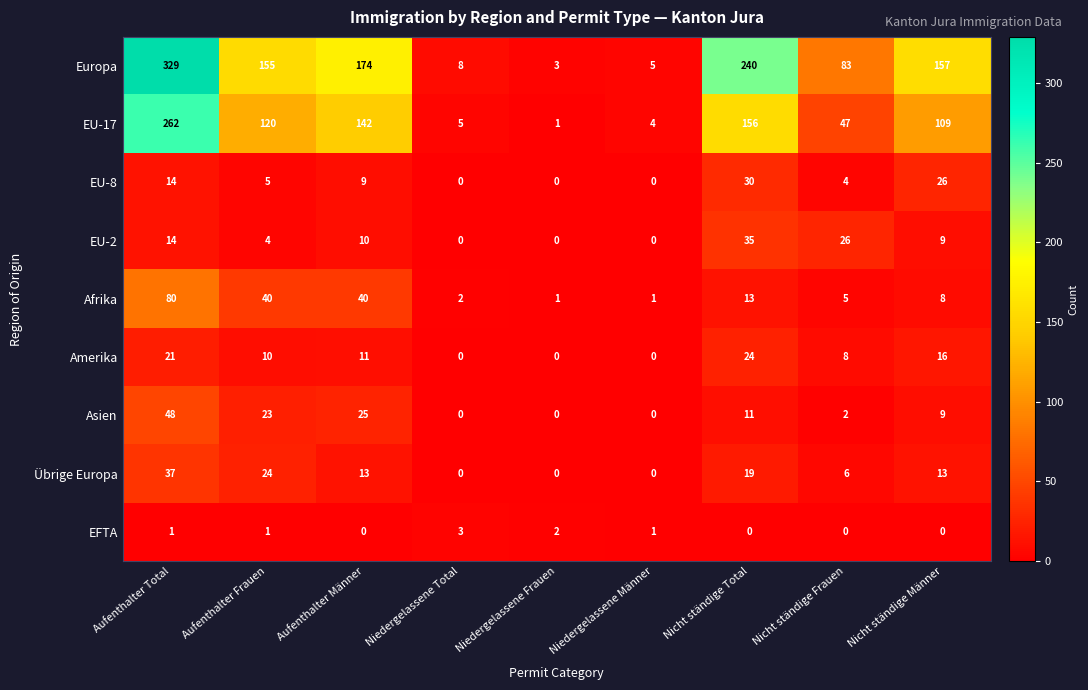

What is the difference between the second highest and minimum values in the Asien series?

25